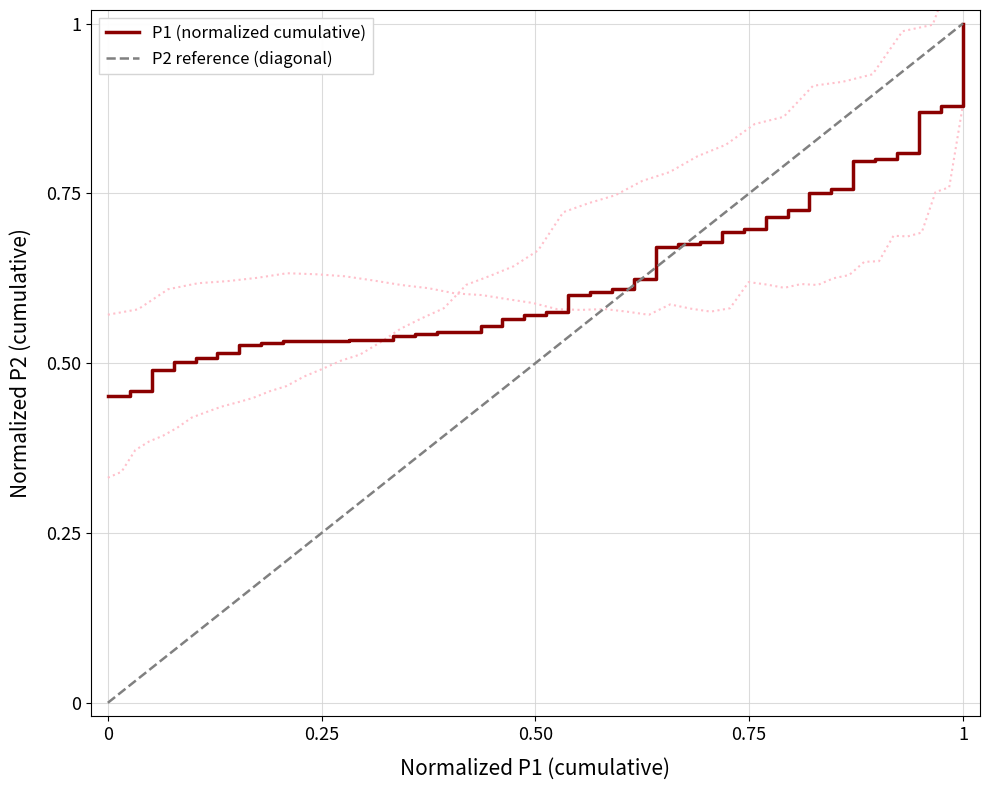

Rank the series by their maximum value, from lowest to highest.

P1 (normalized cumulative), P2 reference (diagonal)